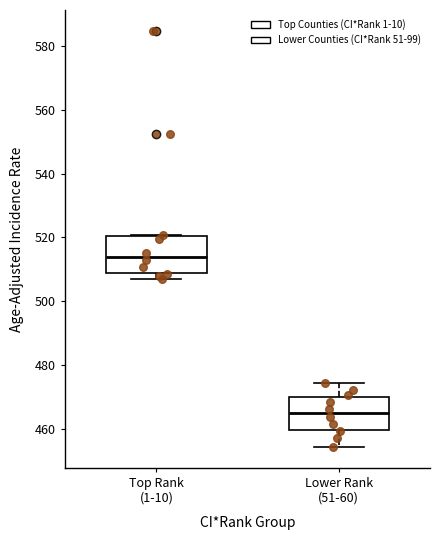

Reading left to right, read every box against the y-axis: the position of its median line, the range the box covers, and the ends of its whiskers. The values are not printed on the chart, so give them approximately, as read against the axis.

Top Rank (1-10): median 514, box 508 to 520, whiskers 508 (just below the box's lower edge) to 520
Lower Rank (51-60): median 466, box 460 to 470, whiskers 454 to 474